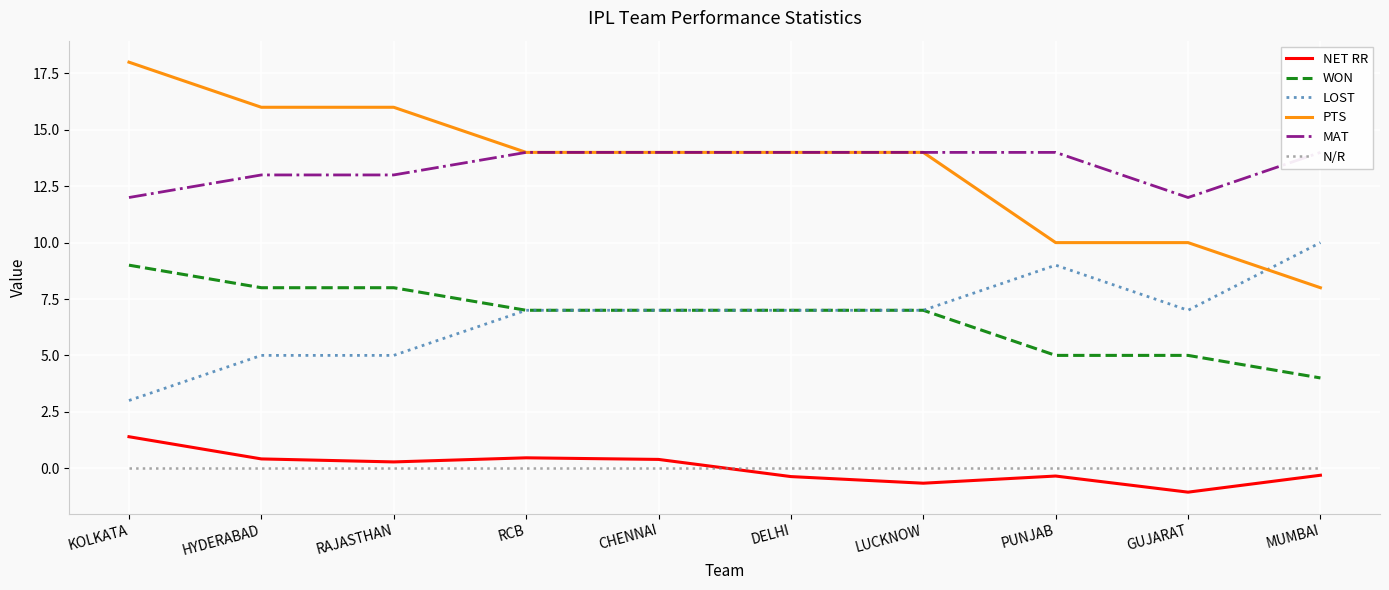

True or false: LOST has a value of 3.1 at RAJASTHAN.

False